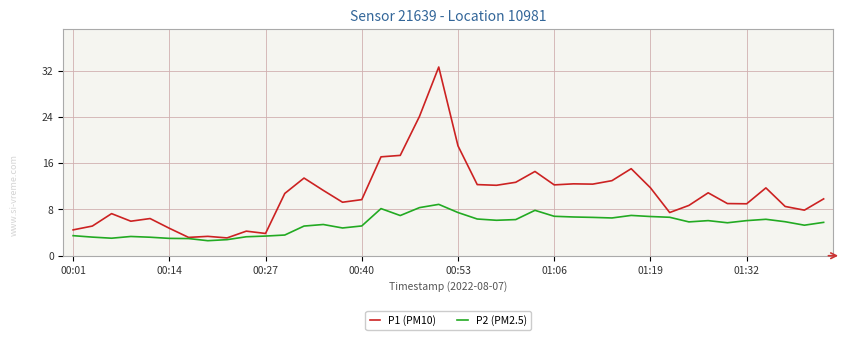

List the series in order of their overall mean, highest first.

P1 (PM10), P2 (PM2.5)